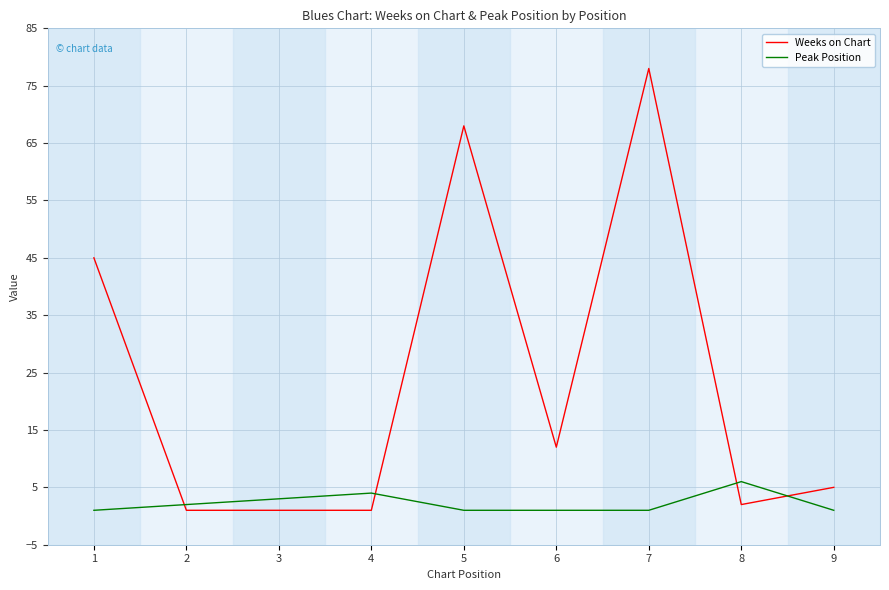

The value of Peak Position at 3 is 3. True or false?

True